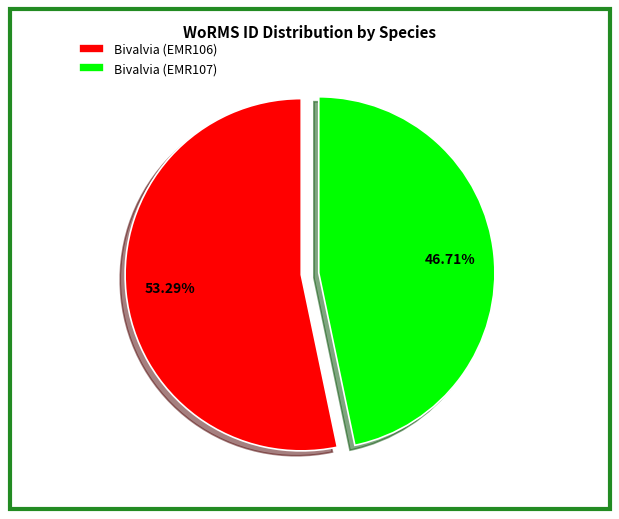

True or false: Bivalvia (EMR106) accounts for 40% of the total.

False